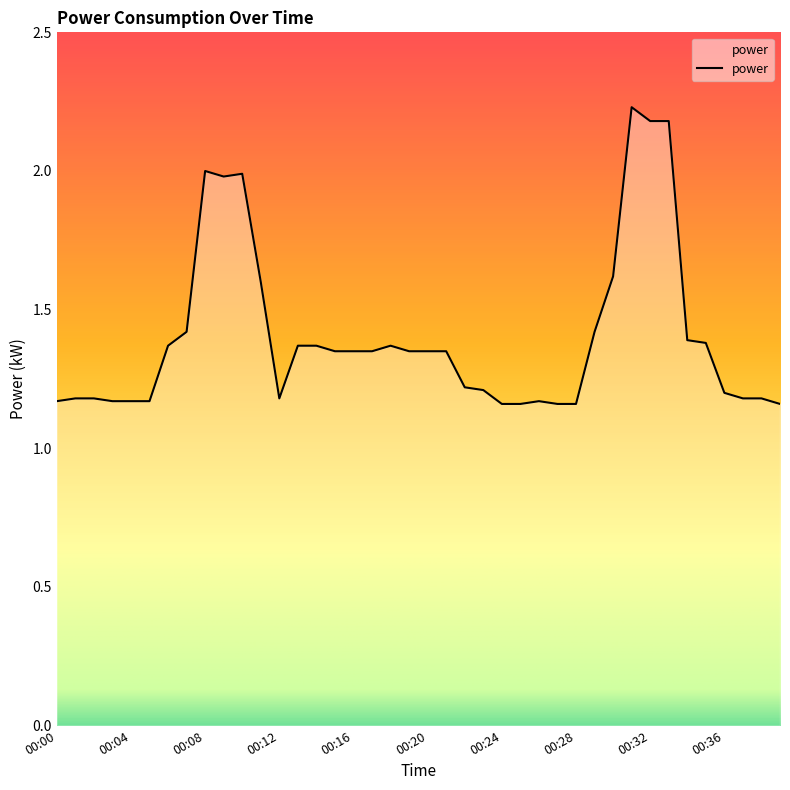

What is the difference between the maximum and minimum values?

1.1